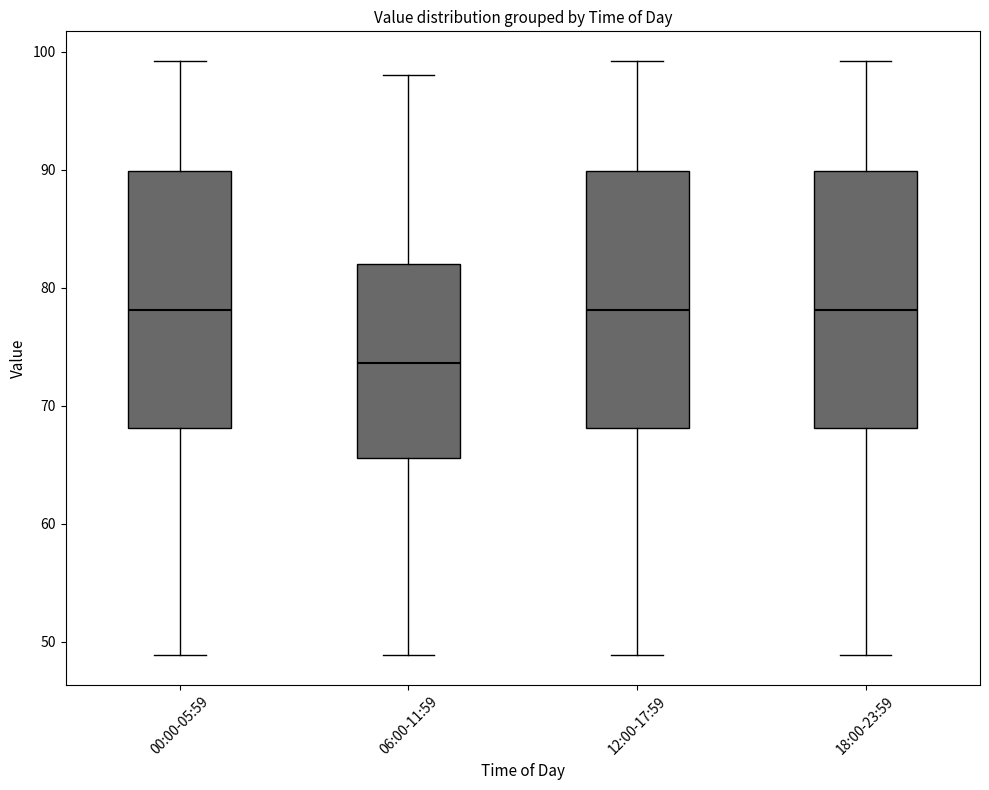

Which box's median line is the lowest?

06:00-11:59